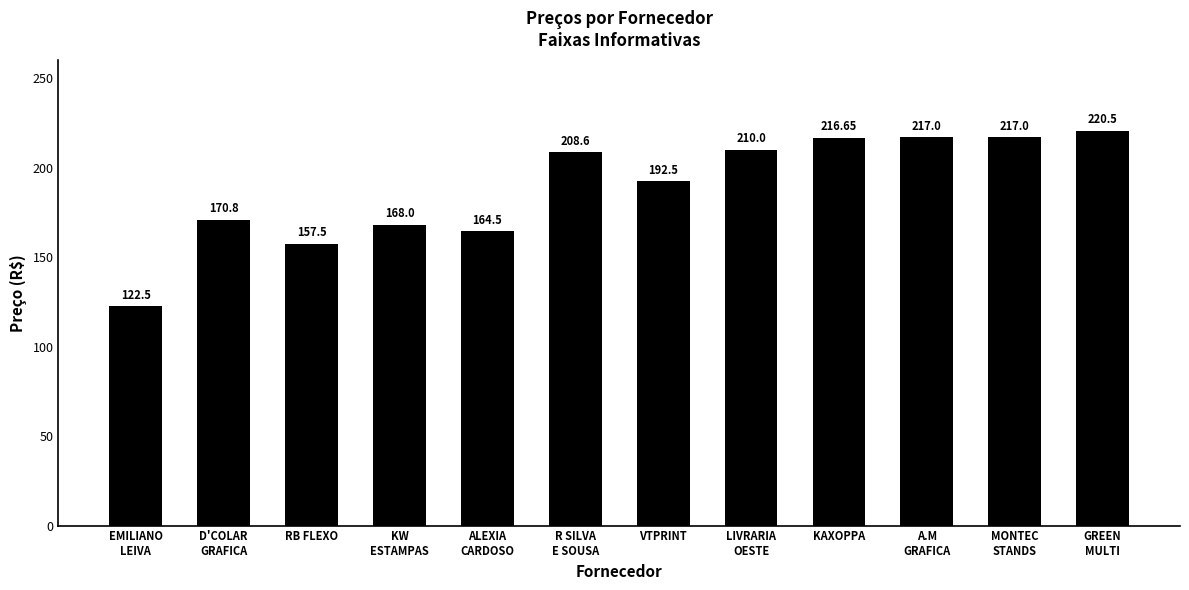

Which category has the lowest value across all series?

EMILIANO
LEIVA